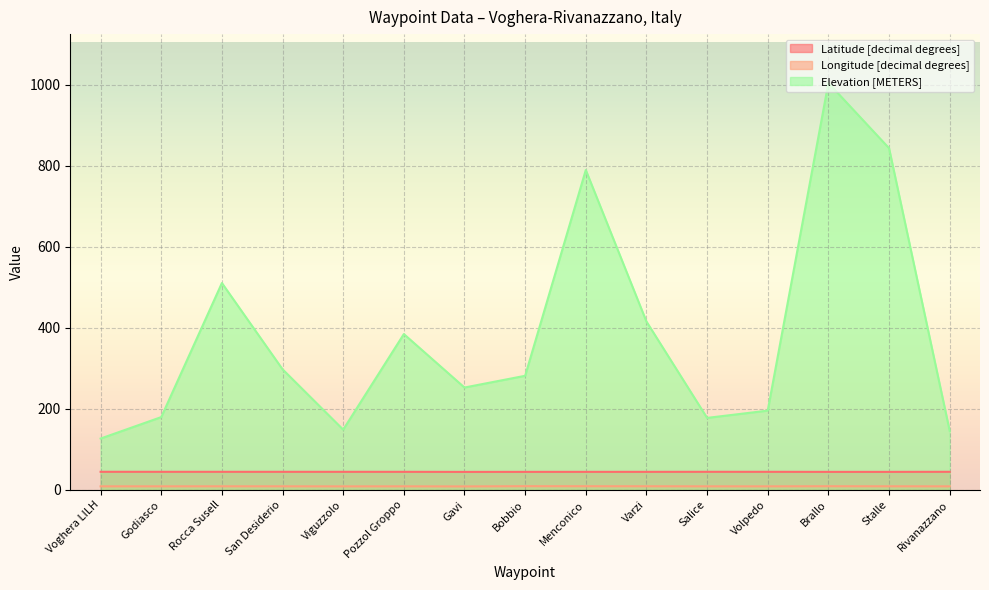

Reading right to left, extract all data points from this chart.

Latitude [decimal degrees]: 44.9	44.8	44.8	44.9	44.9	44.8	44.8	44.8	44.7	44.9	44.9	44.9	44.9	44.9	45.0
Longitude [decimal degrees]: 9.0	9.1	9.3	9.0	9.0	9.2	9.3	9.4	8.8	9.0	8.9	9.1	9.1	9.1	9.0
Elevation [METERS]: 146.0	844.0	1005.0	196.0	178.0	416.0	790.0	282.0	253.0	385.0	149.0	298.0	511.0	180.0	127.0